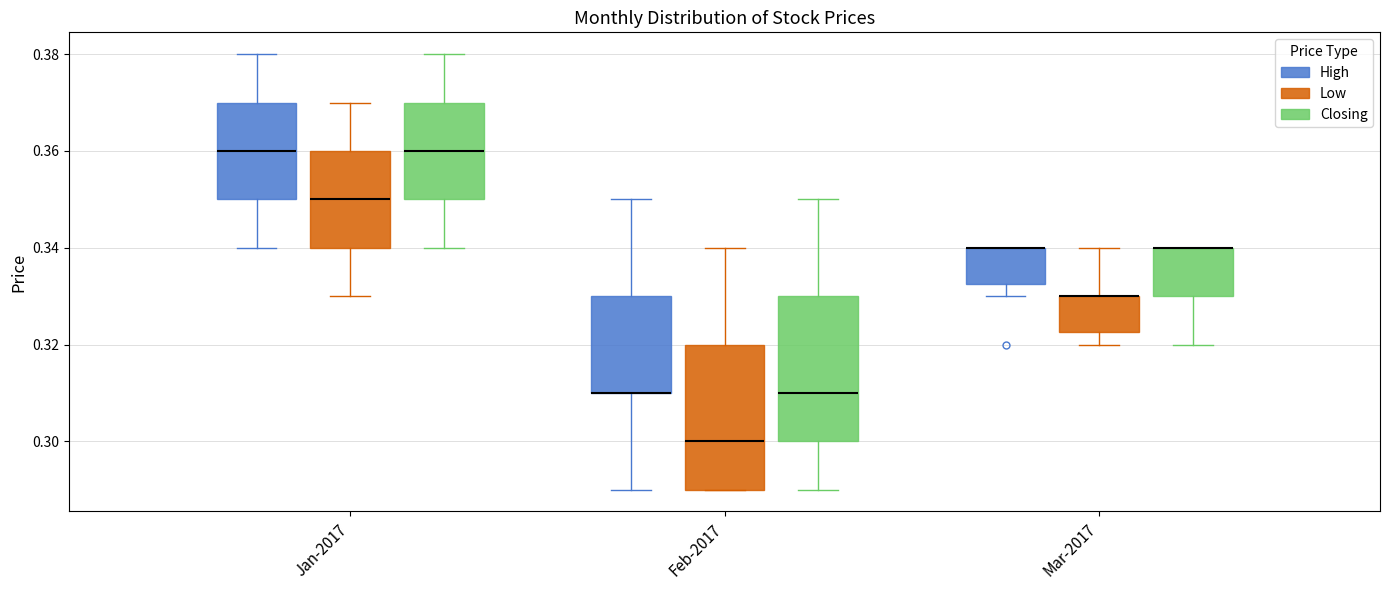

Where is the lower edge of the box for Mar-2017 (Closing) on the y-axis? The values are not printed on the chart, so give them approximately, as read against the axis.

0.330